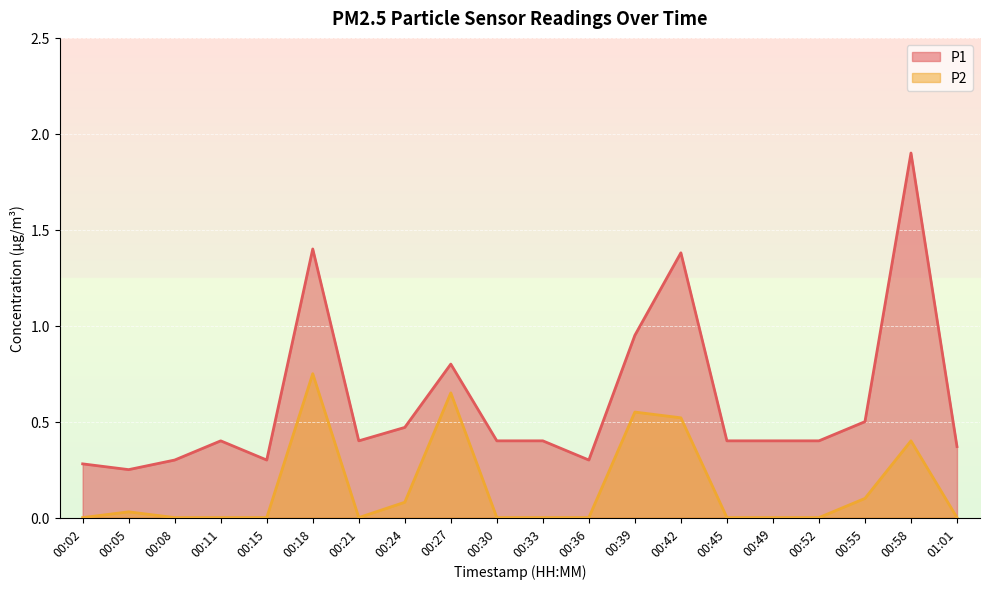

Rank the series by their maximum value, from lowest to highest.

P2, P1